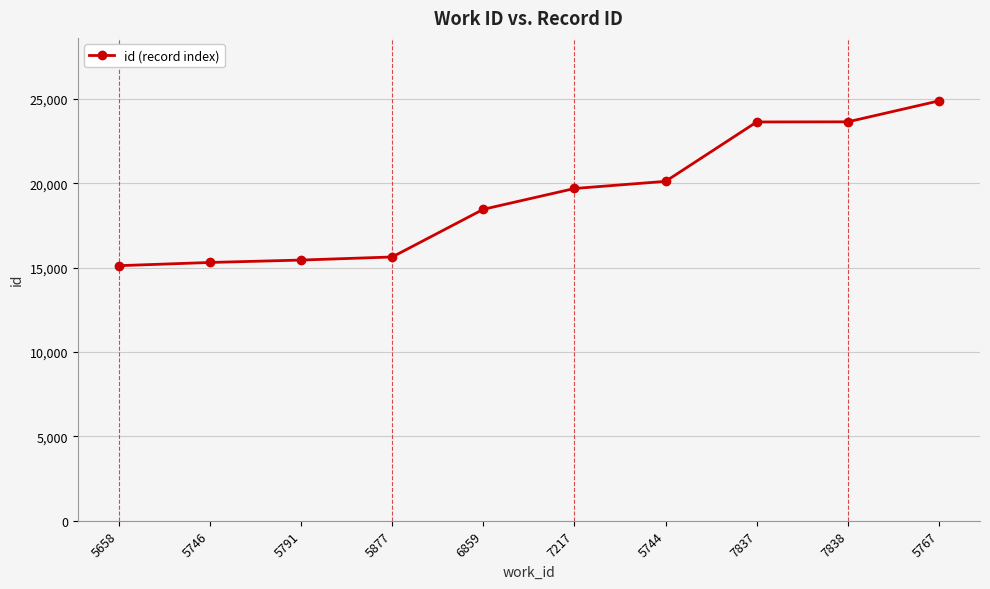

Which category has the highest value across all series?

5767